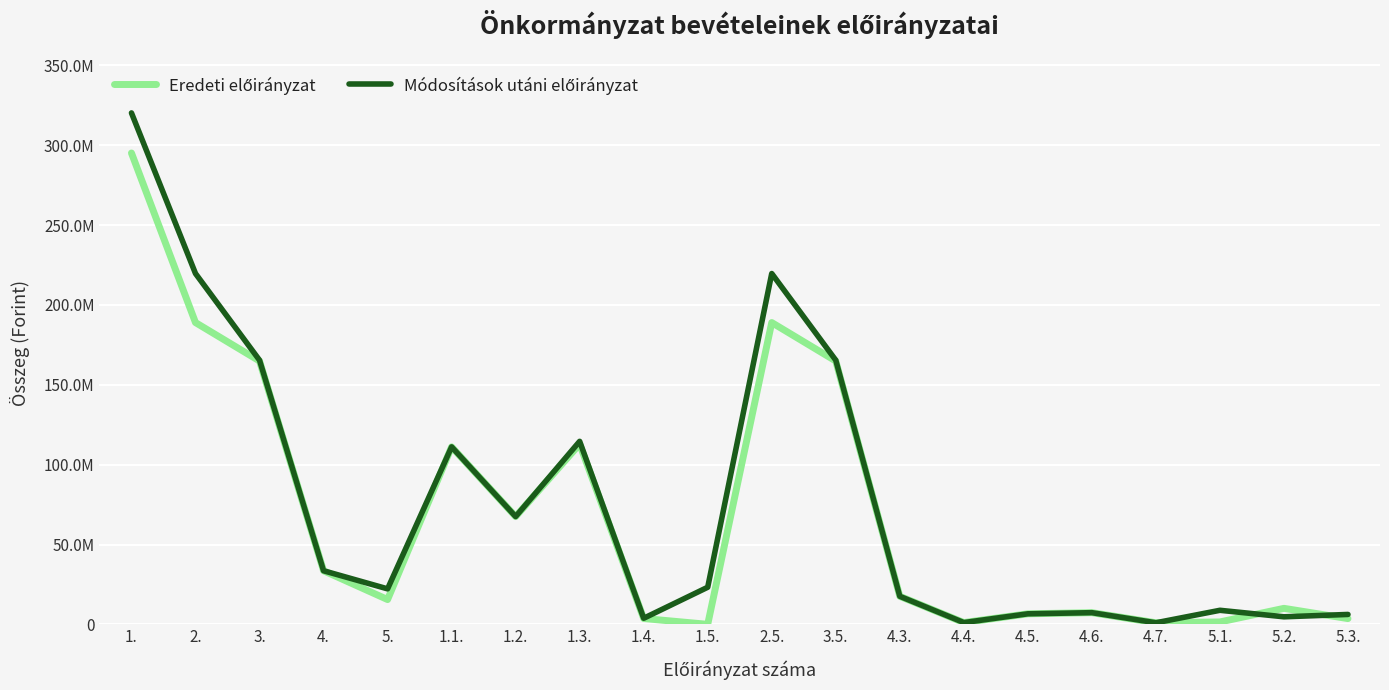

Does the chart have visible grid lines?

Yes